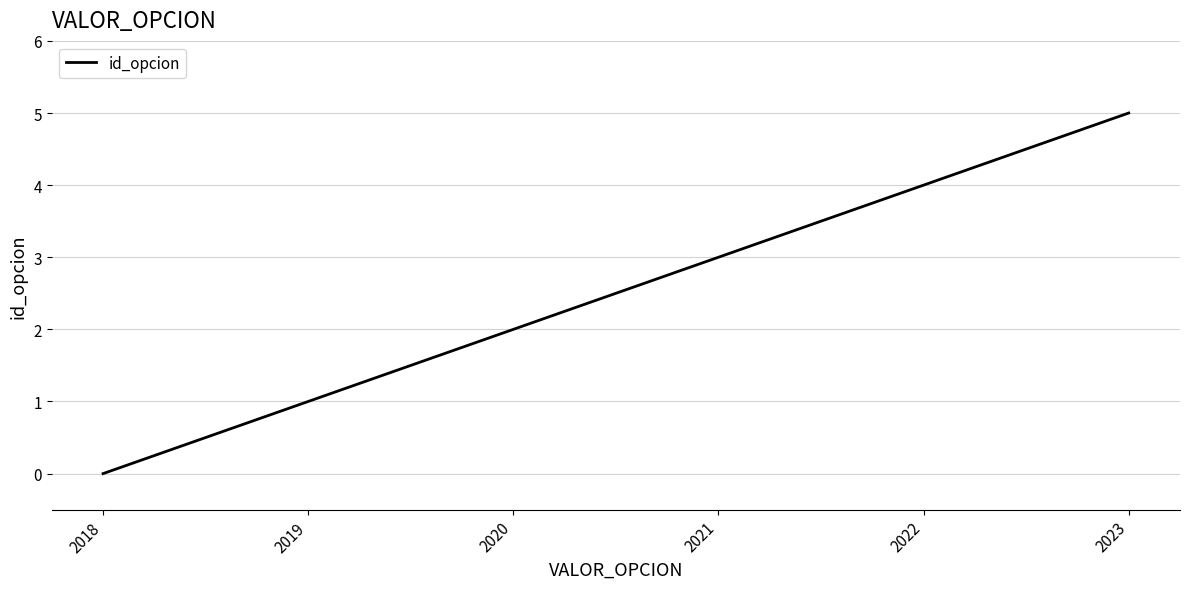

Rank the categories by value from lowest to highest.

2018, 2019, 2020, 2021, 2022, 2023